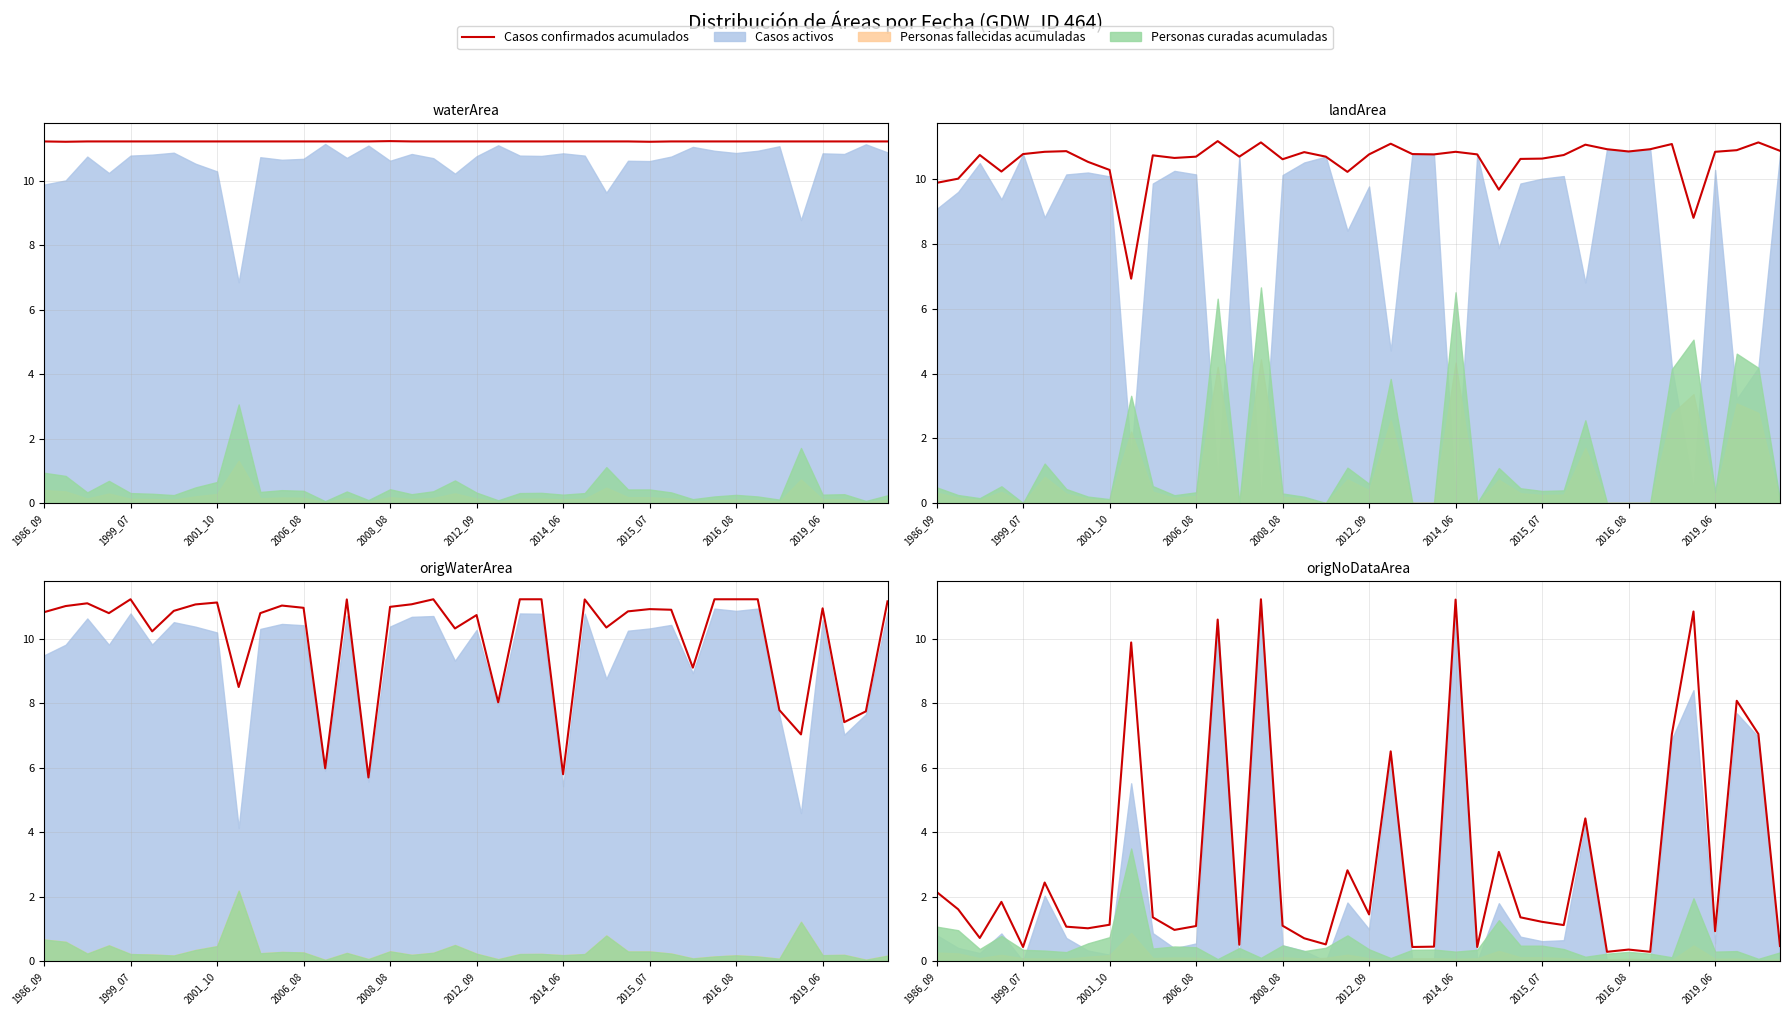

What is the average value?

3.0